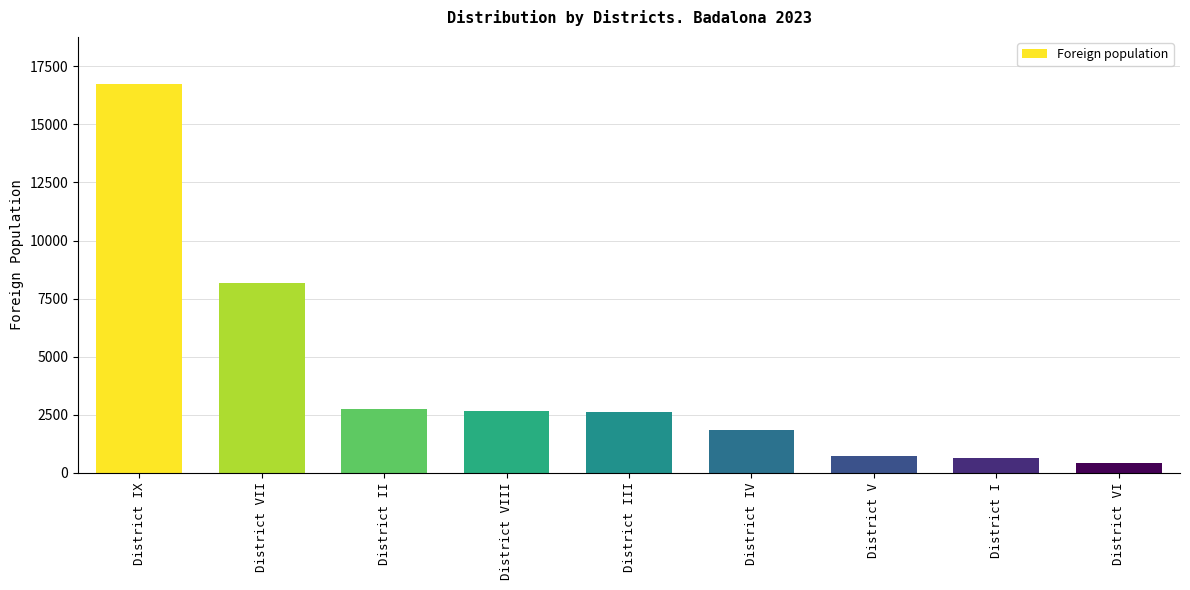

The chart shows a value of 2775 at District IV. True or false?

False